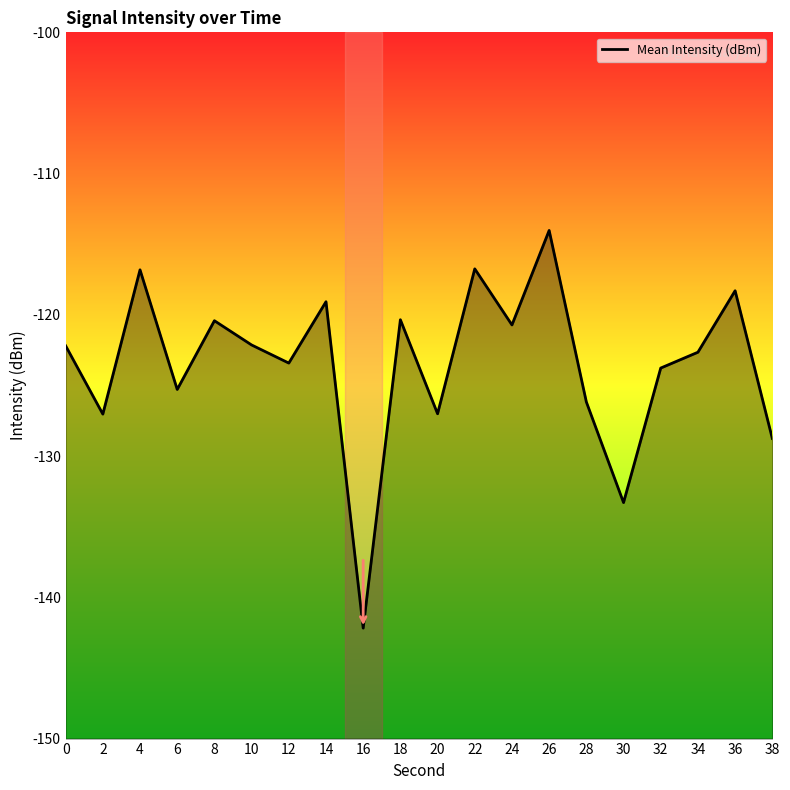

Reading right to left, list all the values displayed in this chart.

-128.8	-118.3	-122.6	-123.8	-133.3	-126.2	-114.0	-120.7	-116.7	-127.0	-120.3	-142.2	-119.1	-123.4	-122.1	-120.4	-125.3	-116.8	-127.0	-122.2